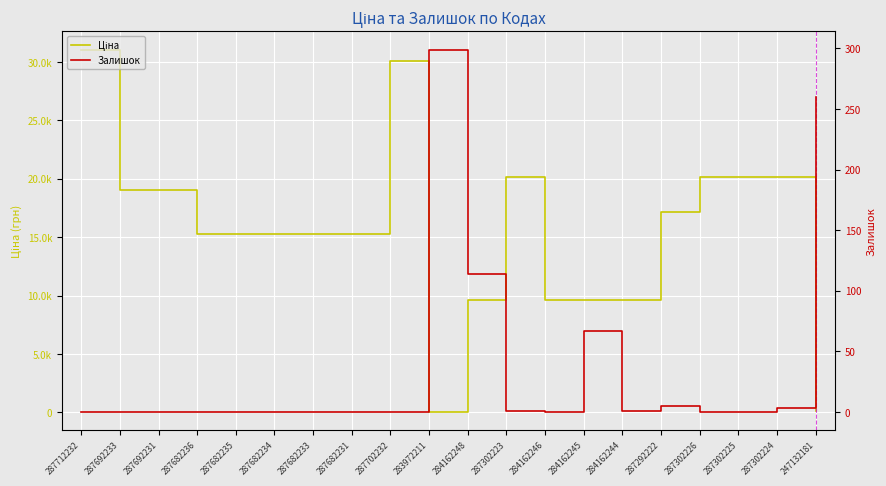

The Ціна series shows 19005.7 at 287692233. True or false?

True